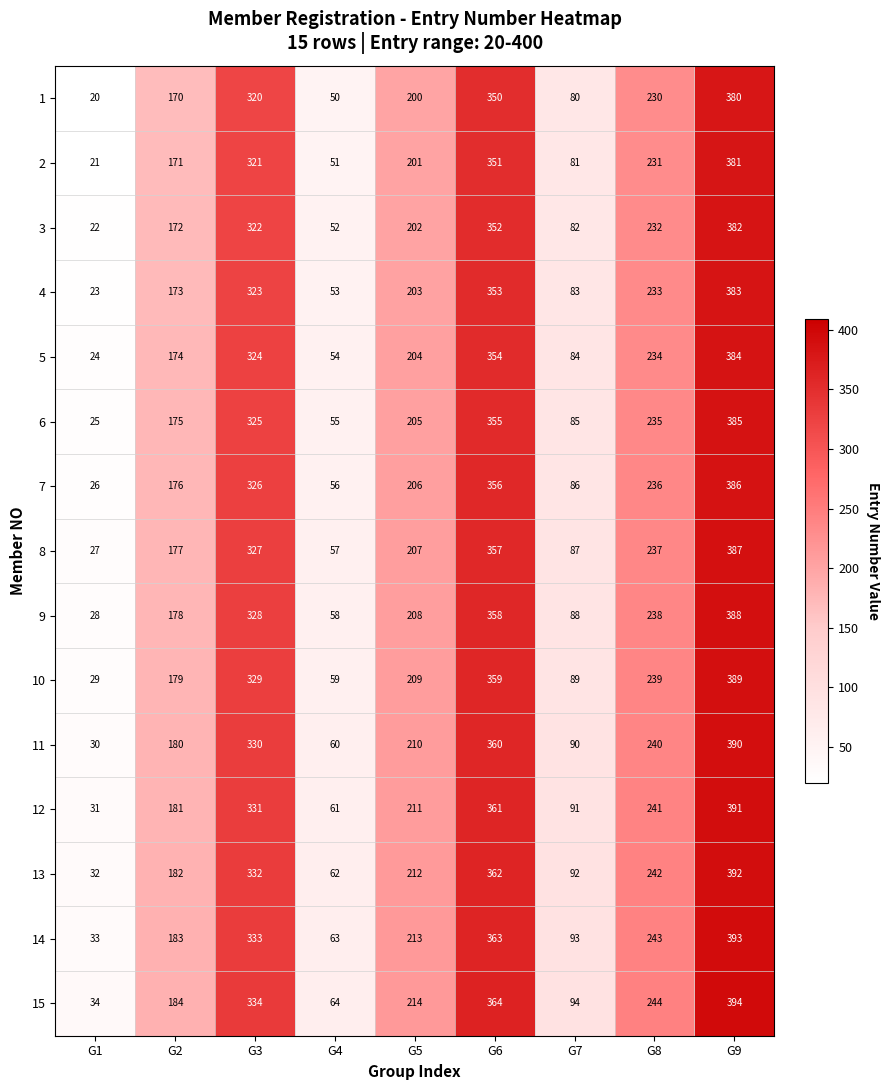

At which label does 4 first exceed 203?

G3